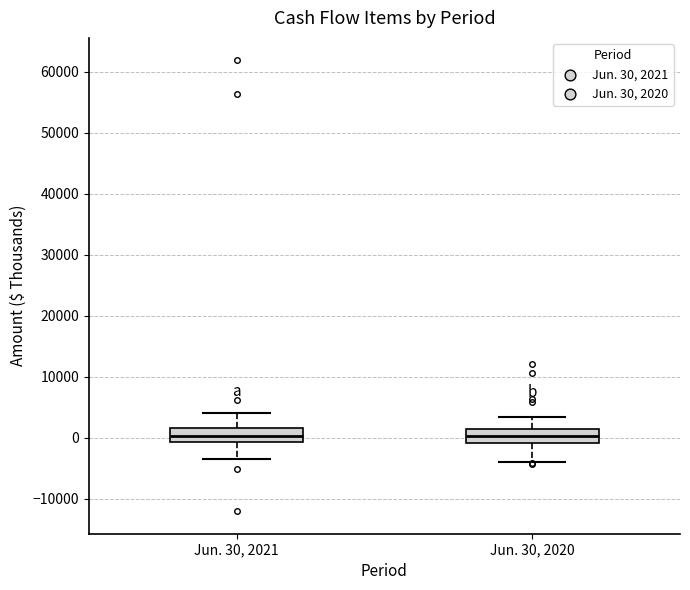

Reading left to right, read every box against the y-axis: the position of its median line, the range the box covers, and the ends of its whiskers. The values are not printed on the chart, so give them approximately, as read against the axis.

Jun. 30, 2021: median 0, box -1000 to 2000, whiskers -4000 to 4000
Jun. 30, 2020: median 0, box -1000 to 1000, whiskers -4000 to 3000